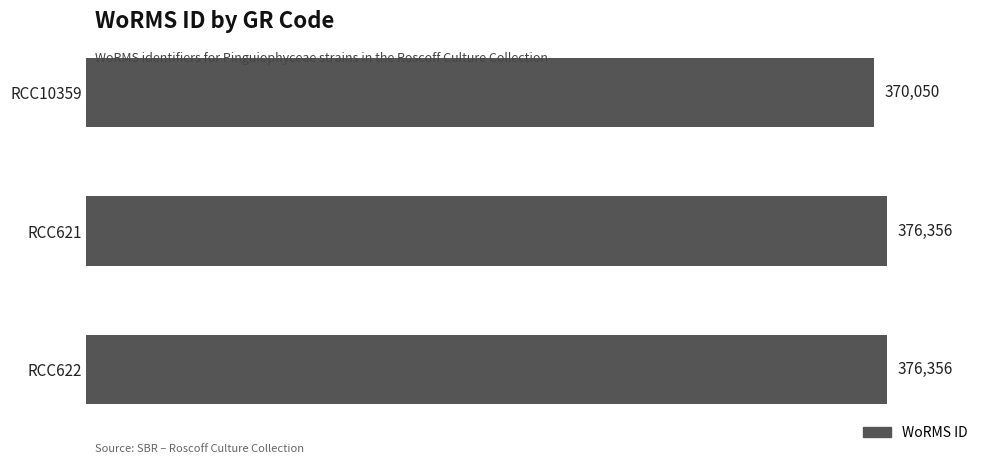

What is the average value?

374254